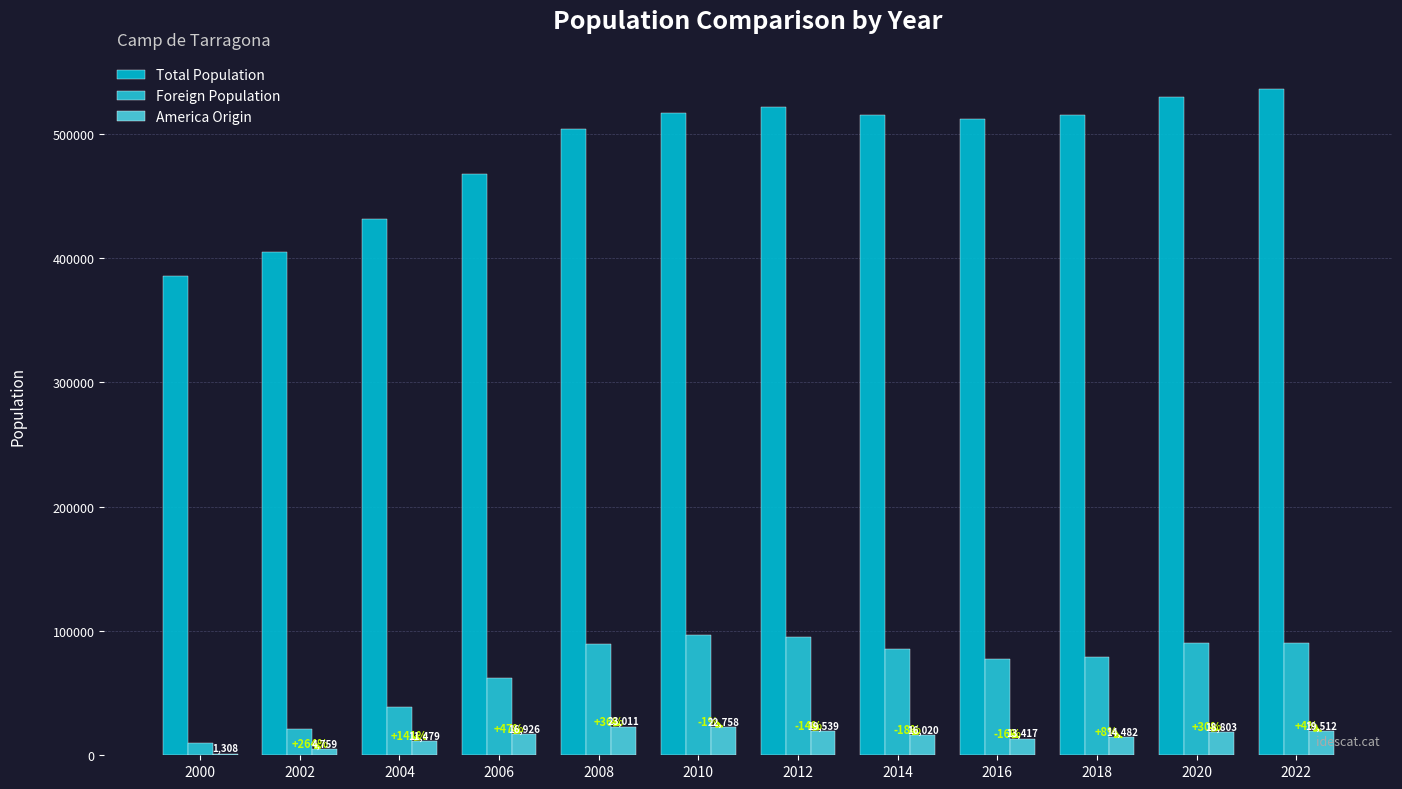

Where does the America Origin series first go above 16926?

2008